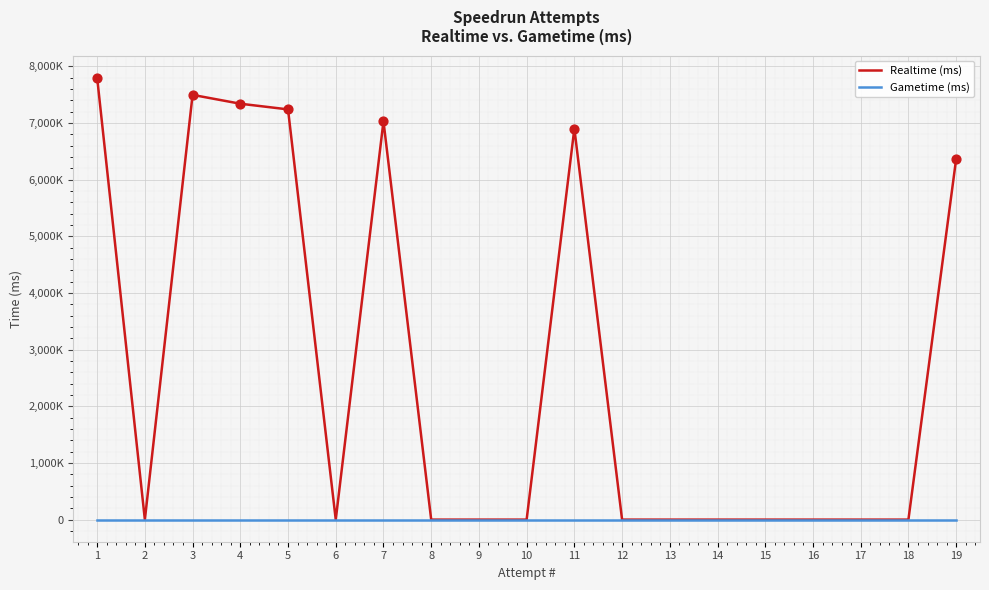

Is this an area chart (filled region under the line)?

No